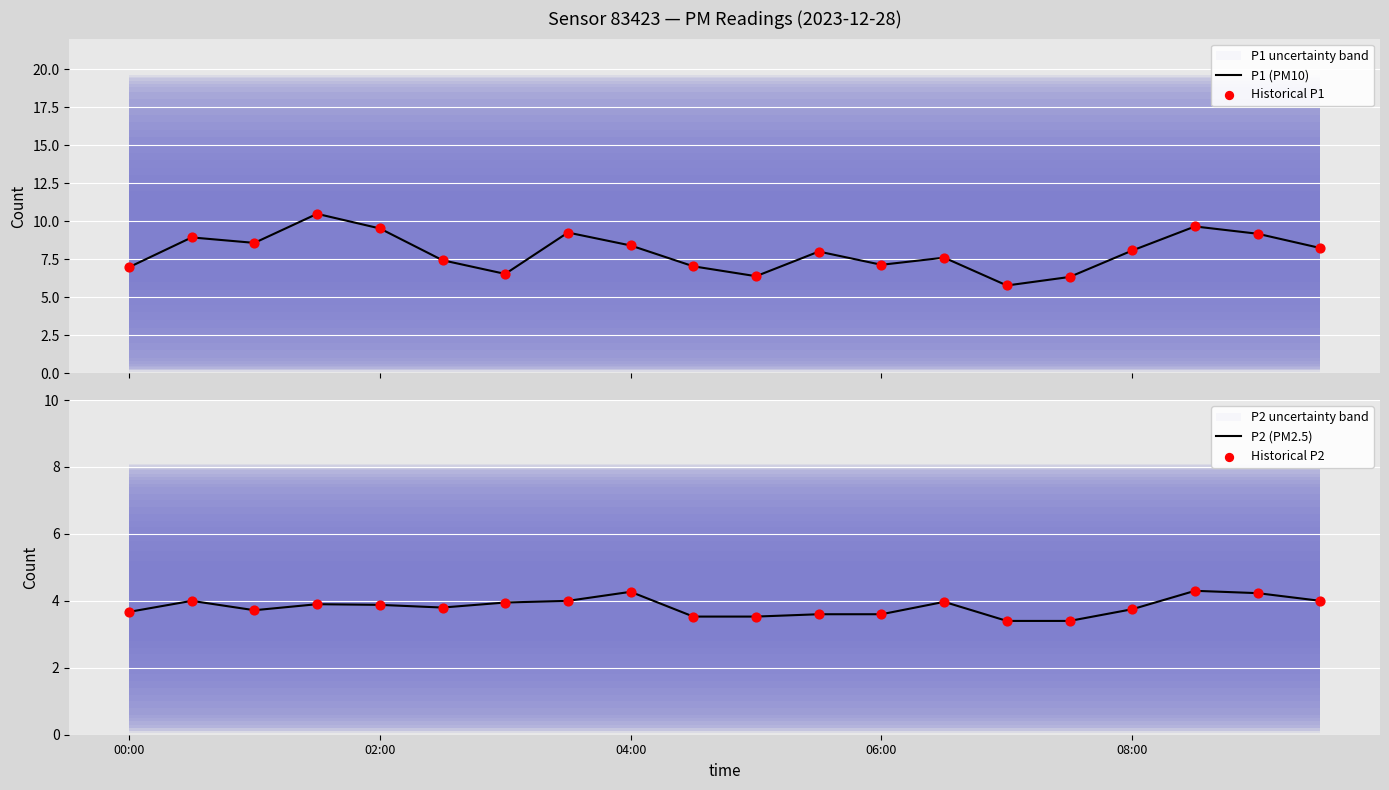

Which series contains the lowest Y value?

P2 (PM2.5)